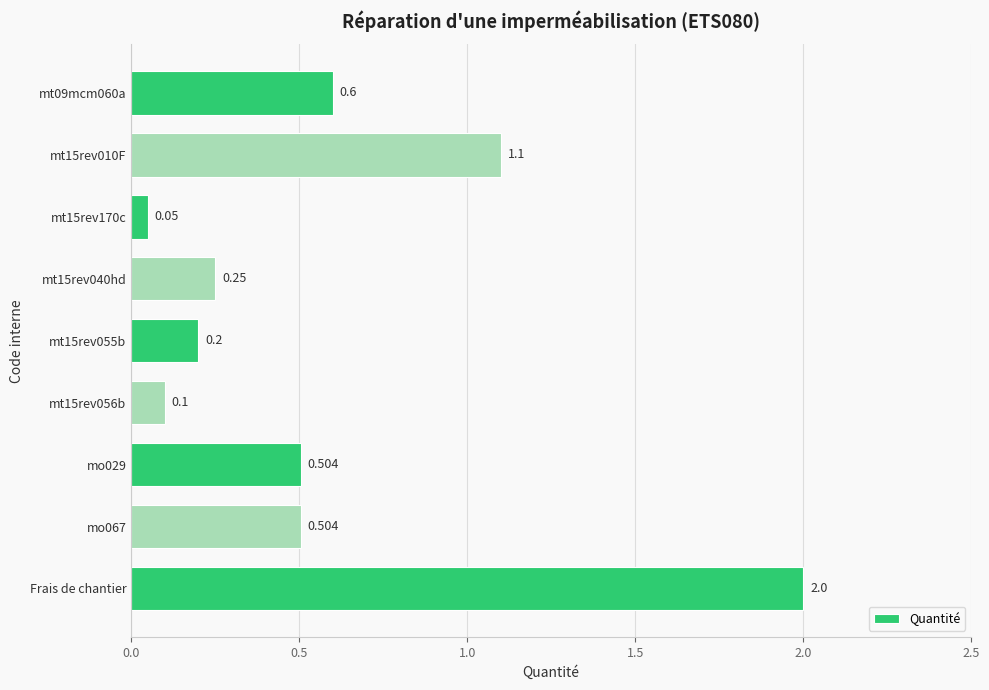

What is the label of the 9th bar from the top?

Frais de chantier